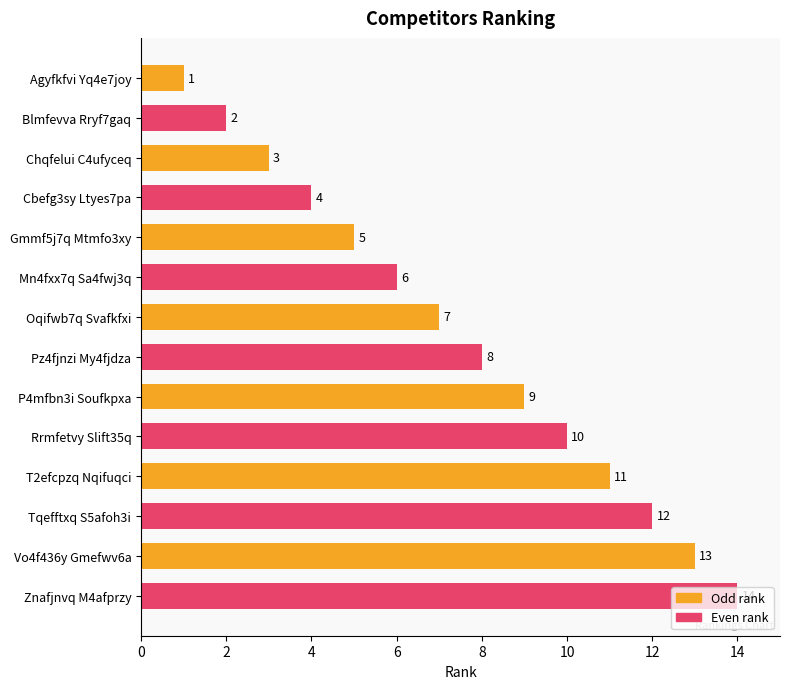

The chart shows a value of 6 at Mn4fxx7q Sa4fwj3q. True or false?

True